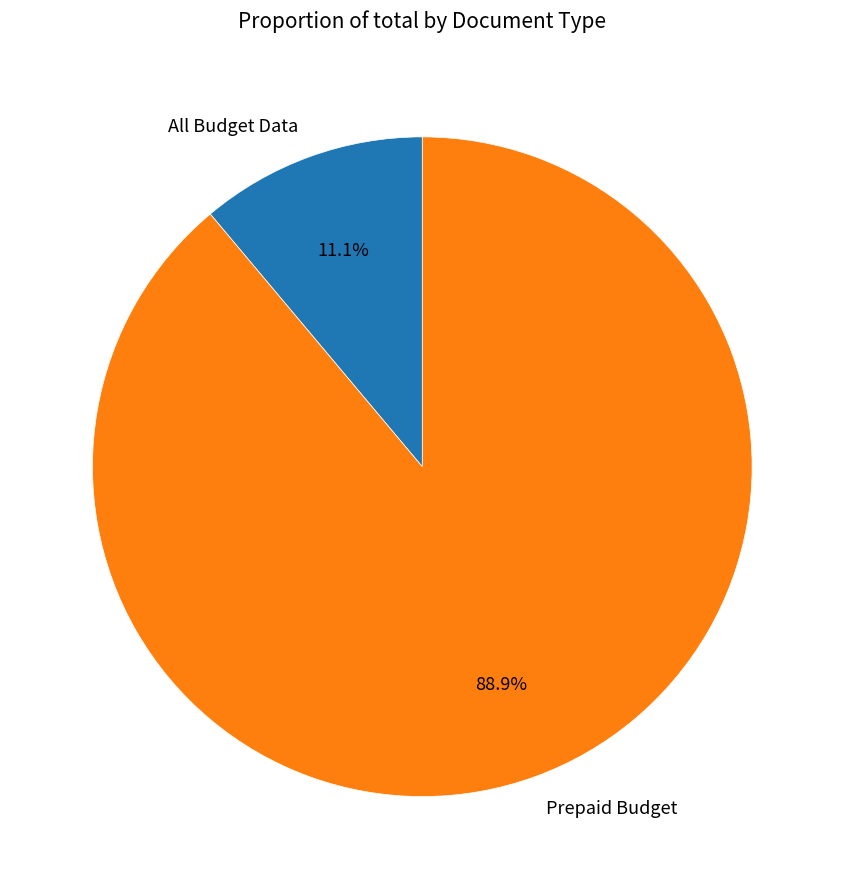

To the nearest percent, what percentage of the pie is Prepaid Budget?

89%